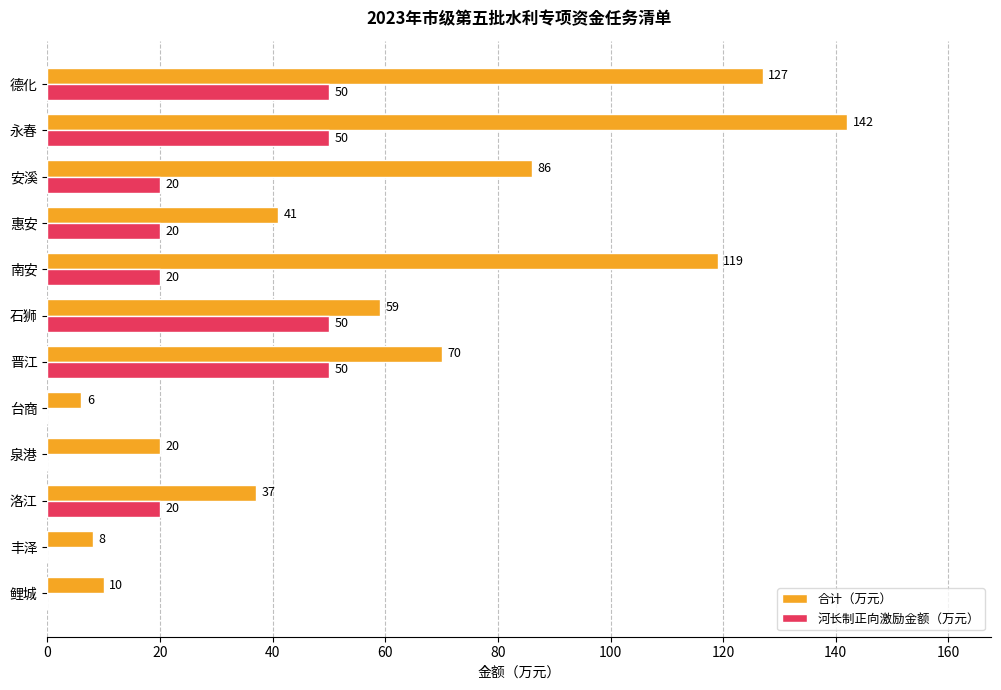

At which category is the sum across all series the highest?

永春